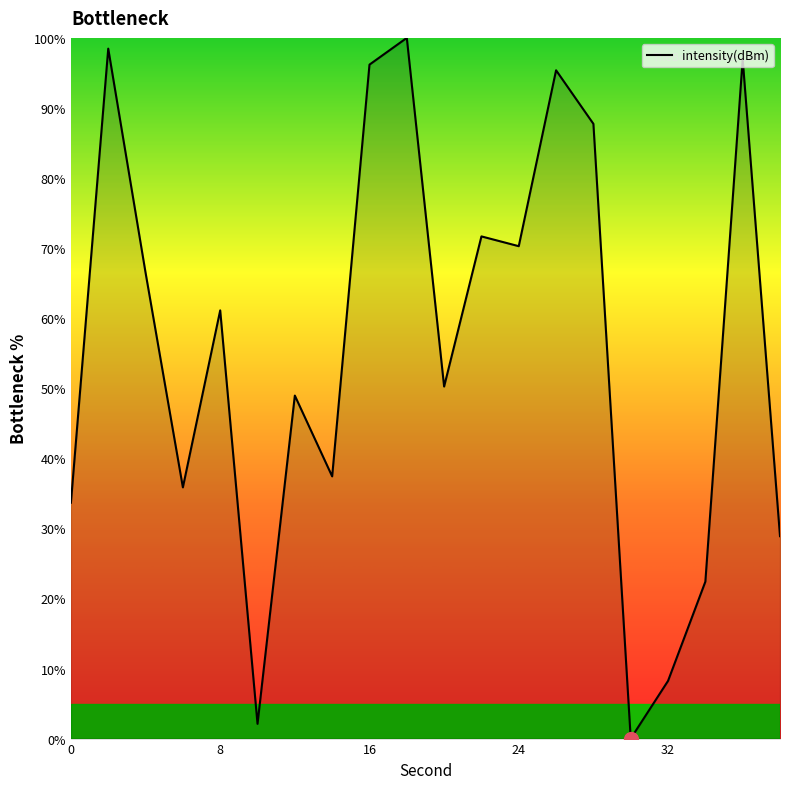

What is the difference between the maximum and minimum values?

100.0